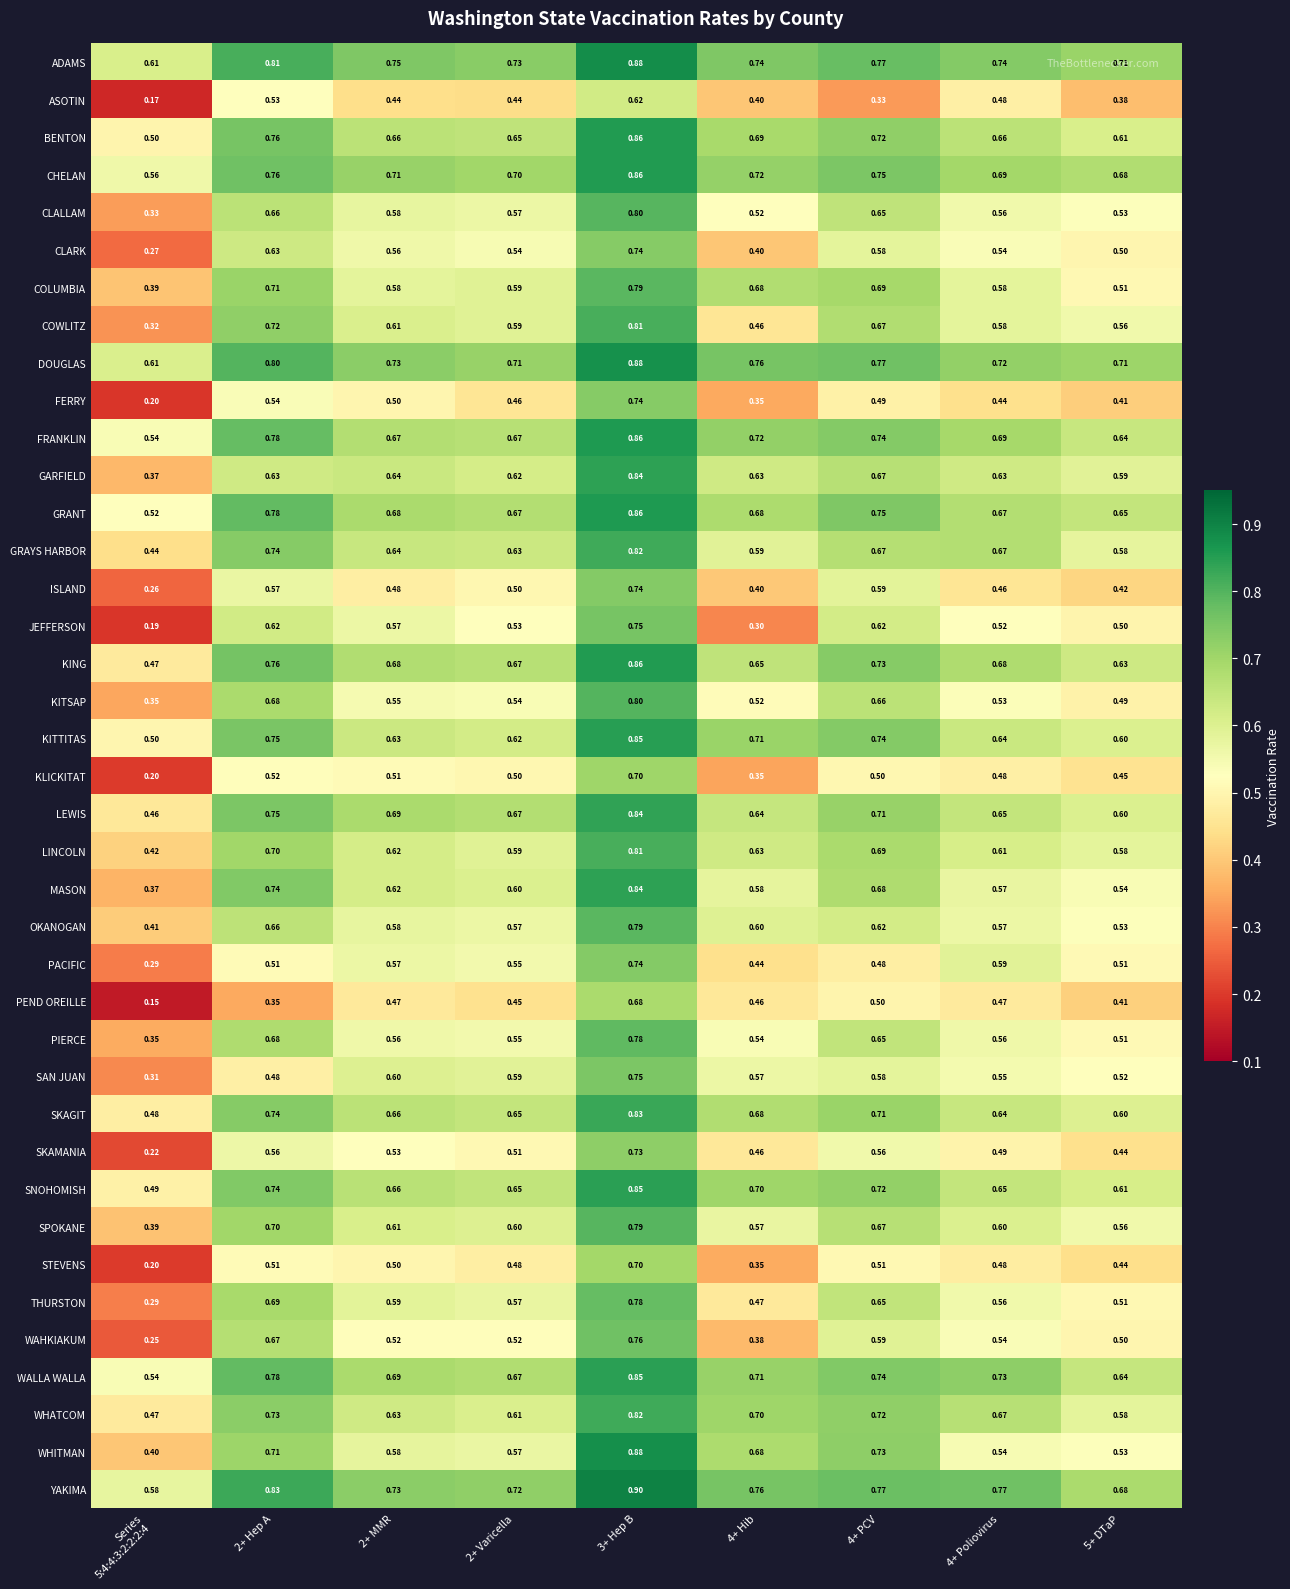

Is the value of CHELAN at 4+ PCV greater than the value of SKAGIT at 2+ Hep A?

Yes